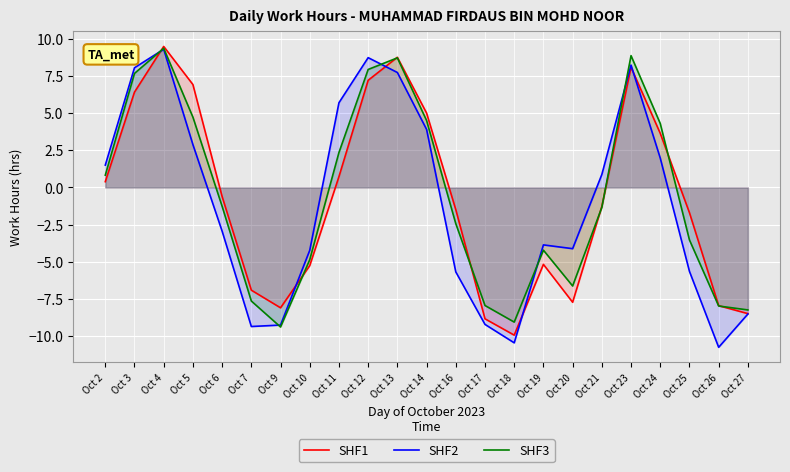

List the series in order of their peak value, lowest first.

SHF2, SHF3, SHF1